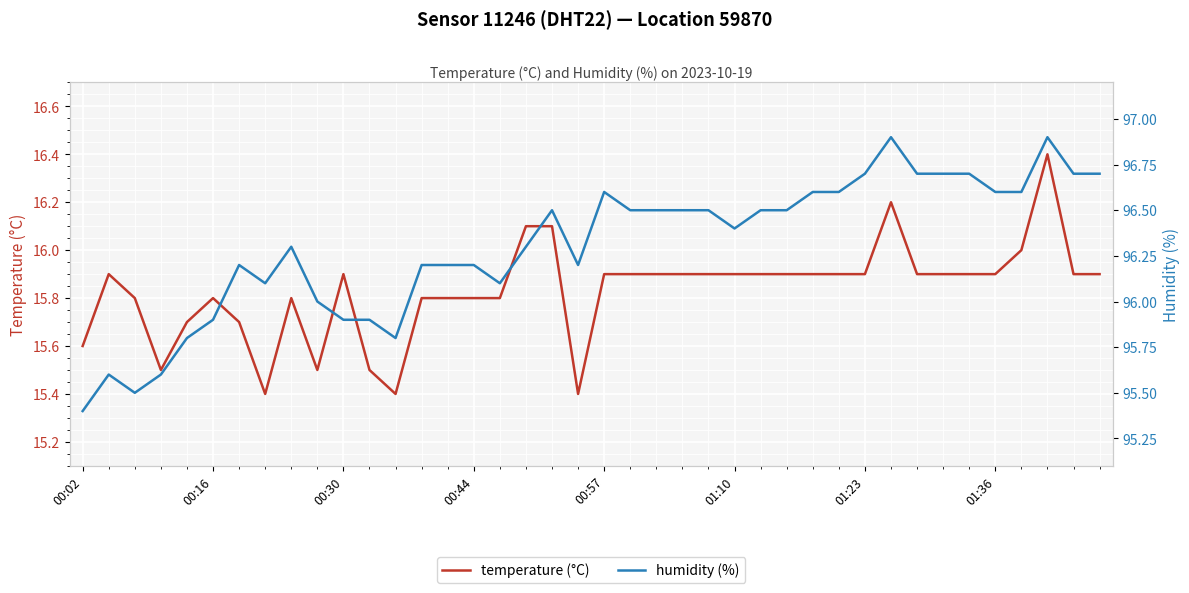

The temperature (°C) series shows 25.2 at 01:23. True or false?

False